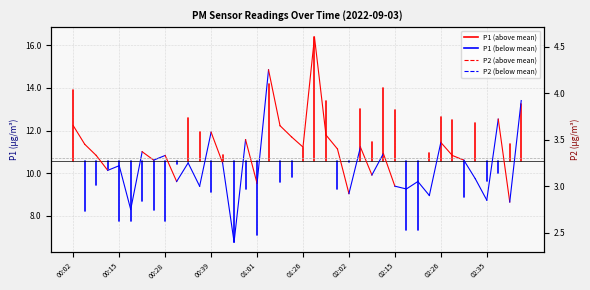

At 00:15, list the series in order from largest to smallest.

P1, P2